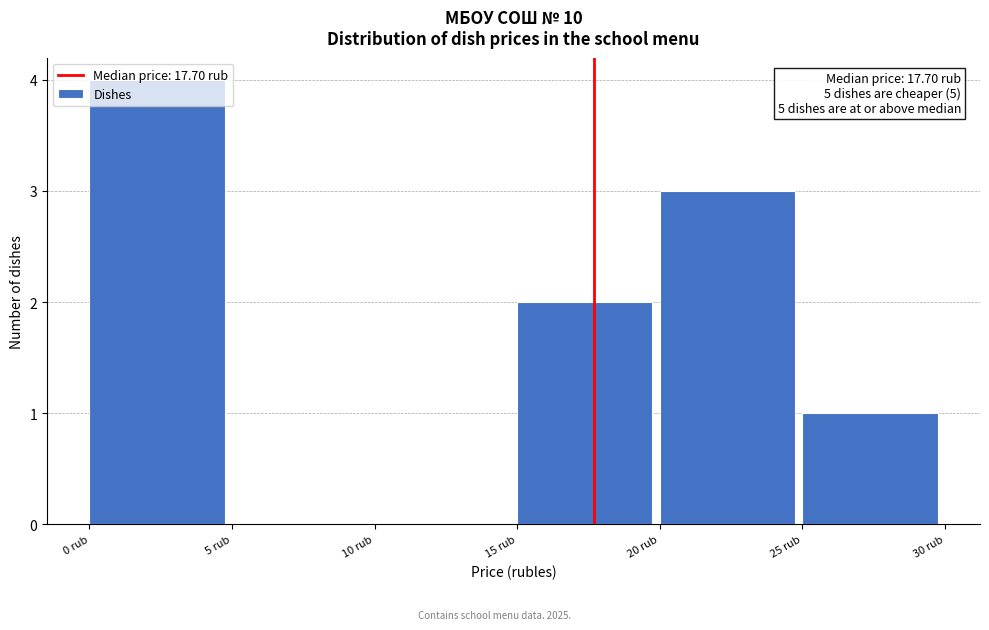

Over which range of the x-axis is the bar tallest?

0 to 5